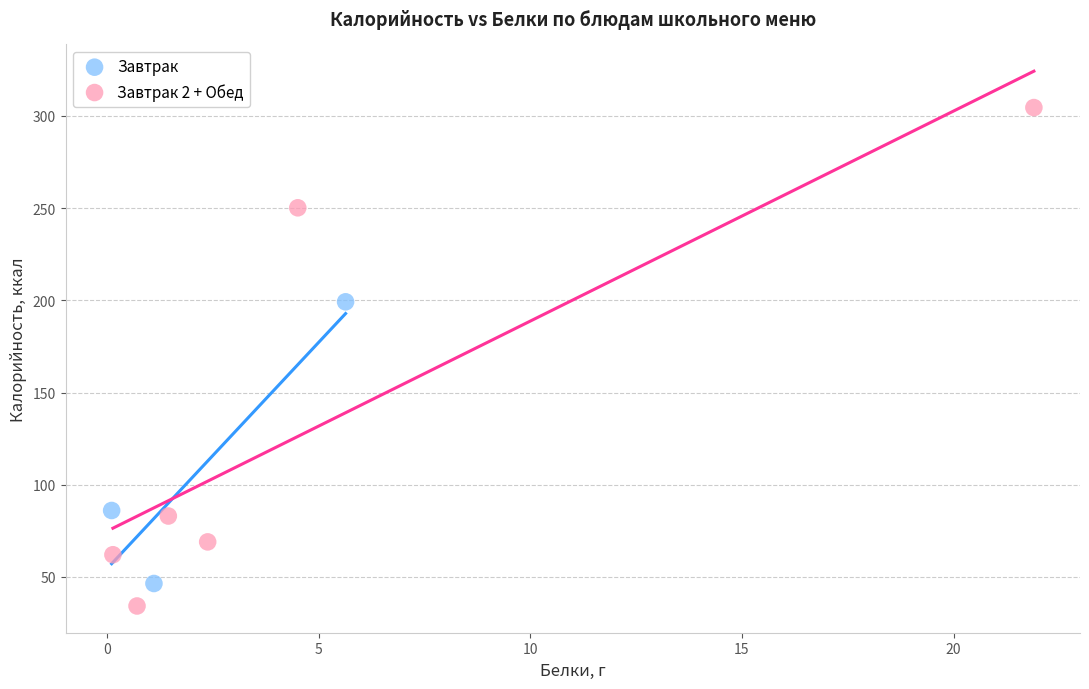

Which series contains the highest Y value?

Завтрак 2 + Обед